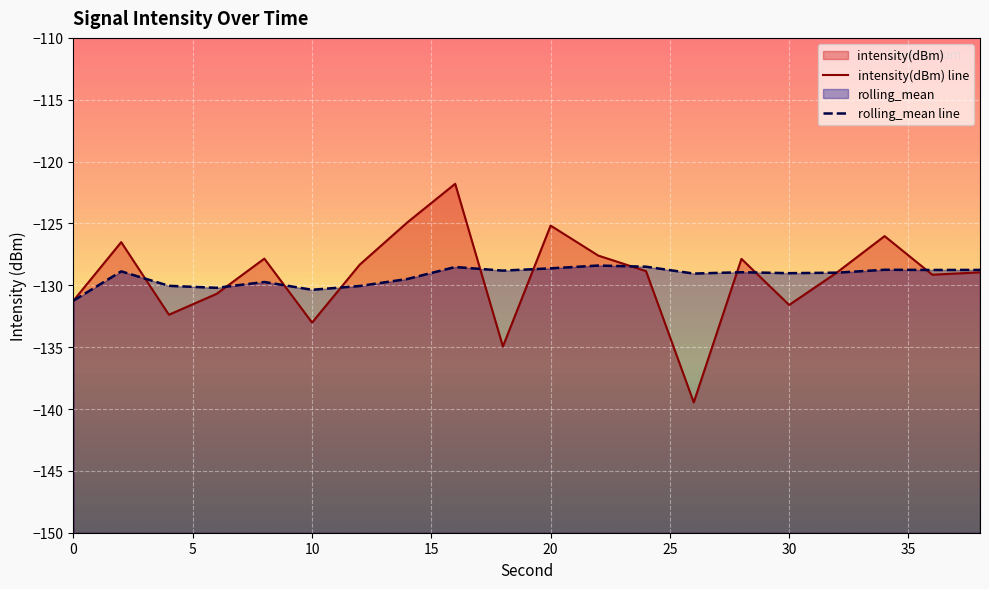

Rank the series by their average value, from highest to lowest.

rolling_mean line, intensity(dBm) line